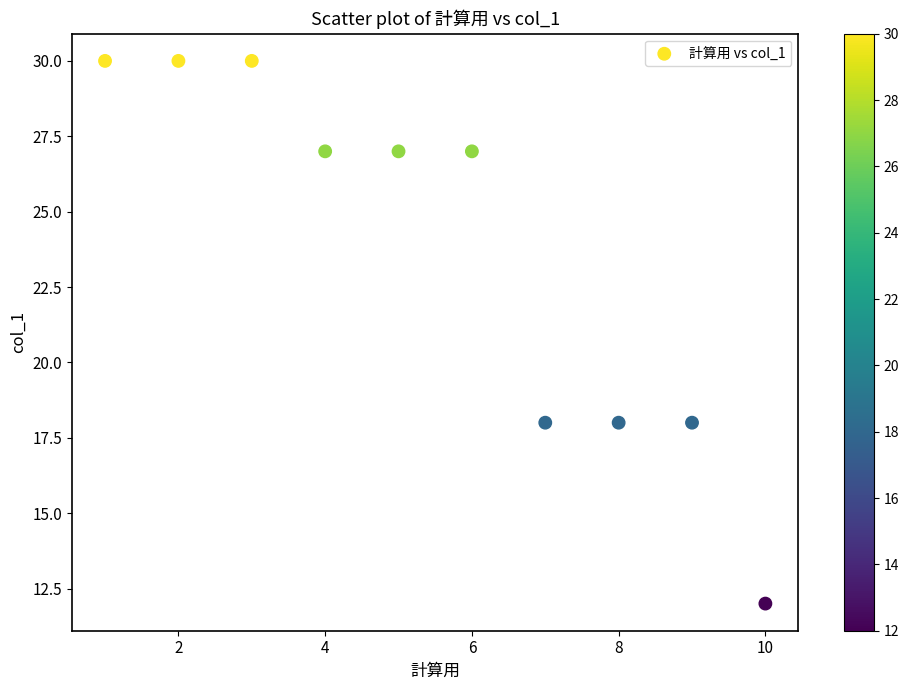

What is the average X value?

6